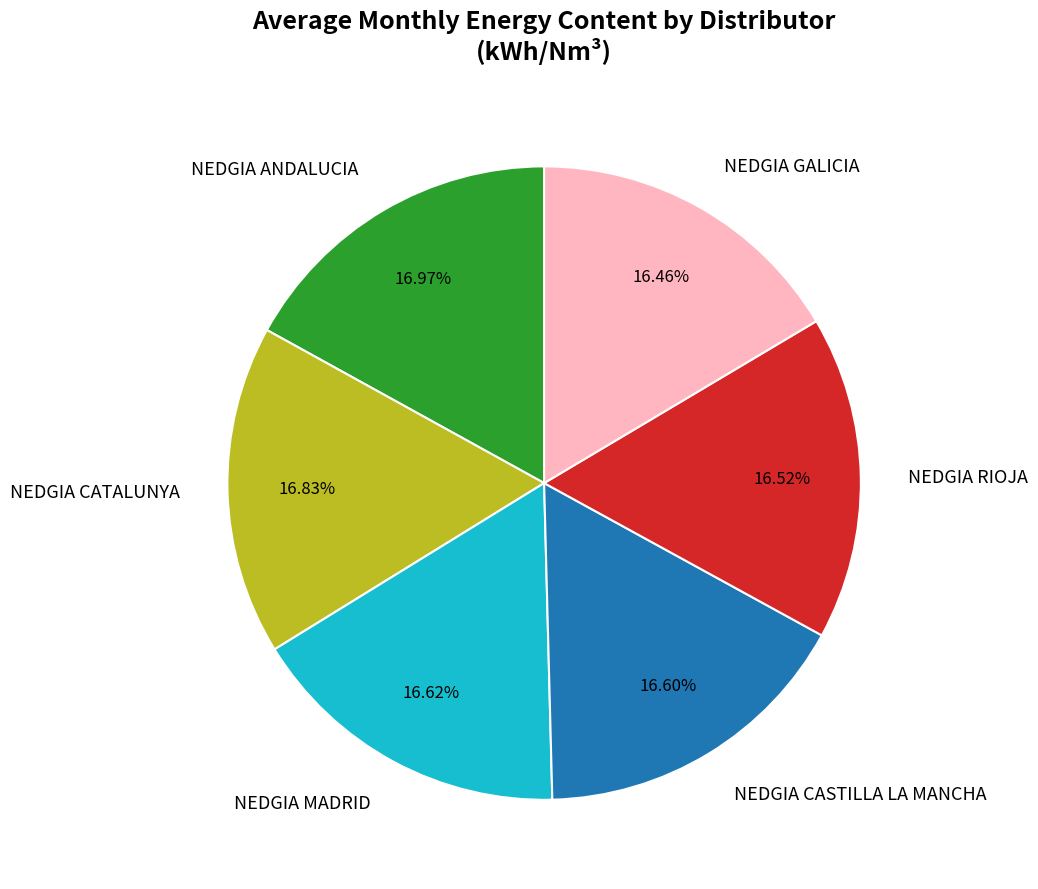

Is NEDGIA ANDALUCIA the majority of the pie?

No